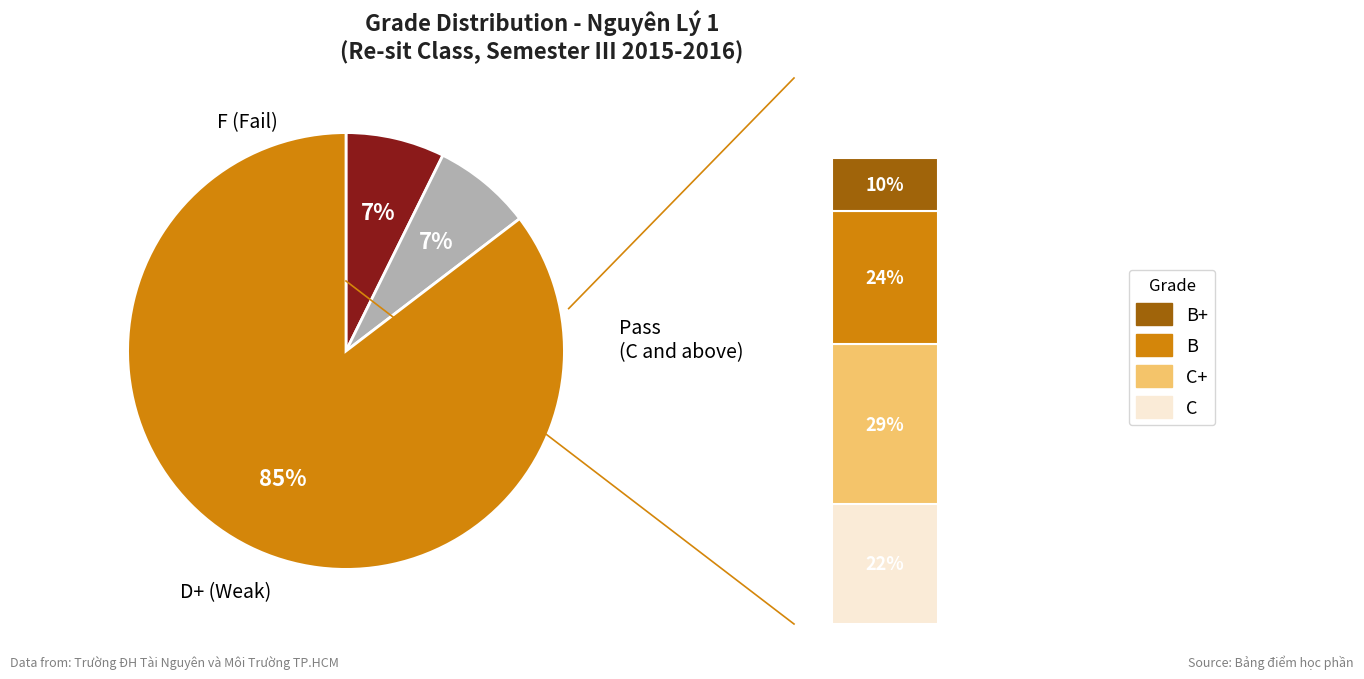

Which slice is the smallest?

F